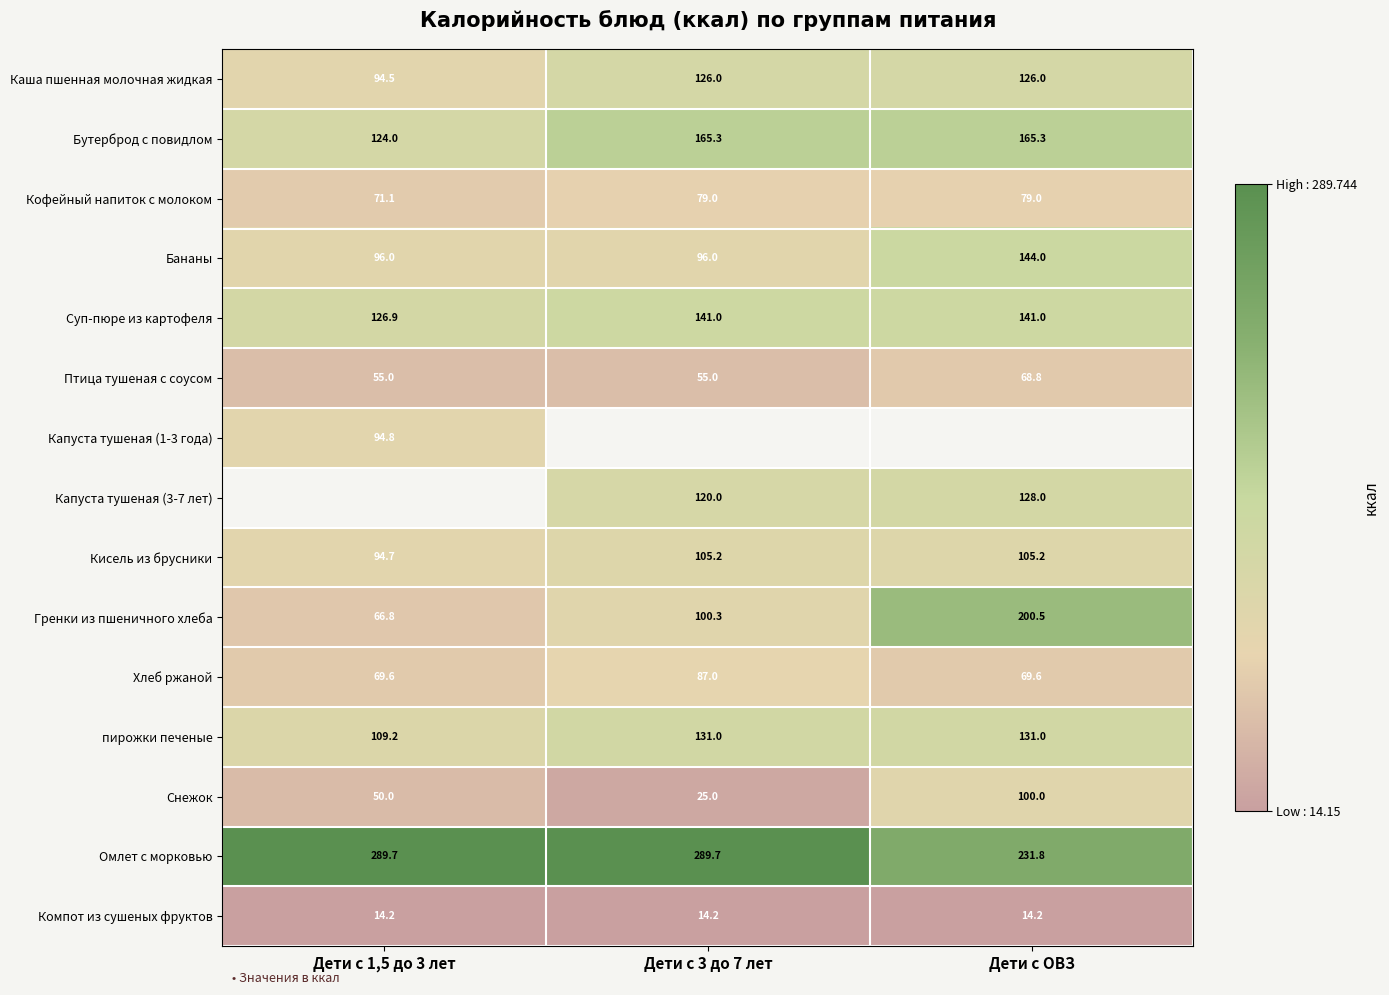

Read the Бананы value at Дети с 1,5 до 3 лет.

96.0